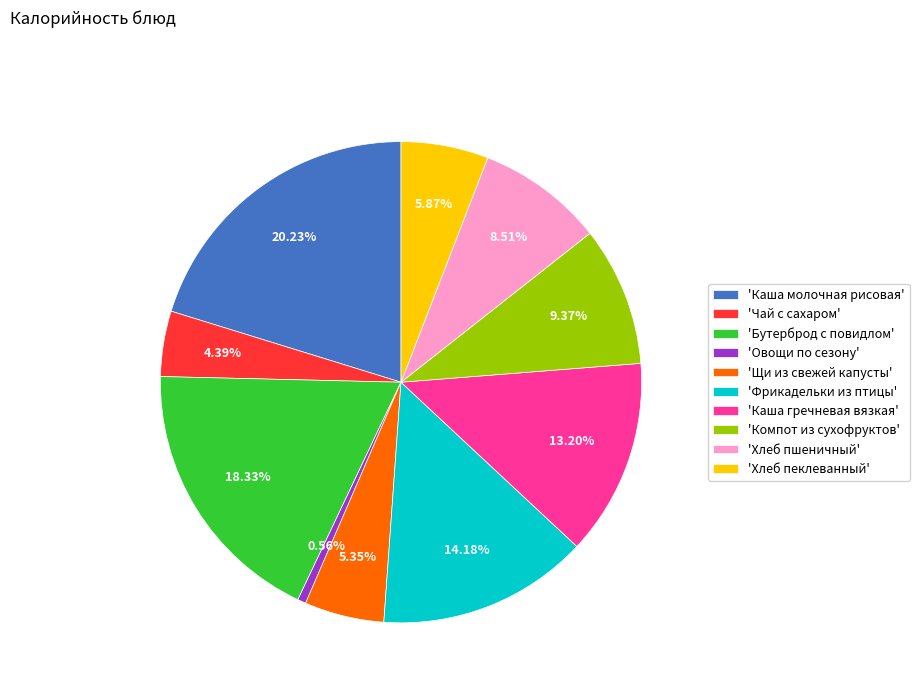

What is the ratio of the value at 'Бутерброд с повидлом' to the value at 'Хлеб пшеничный'?

2.2